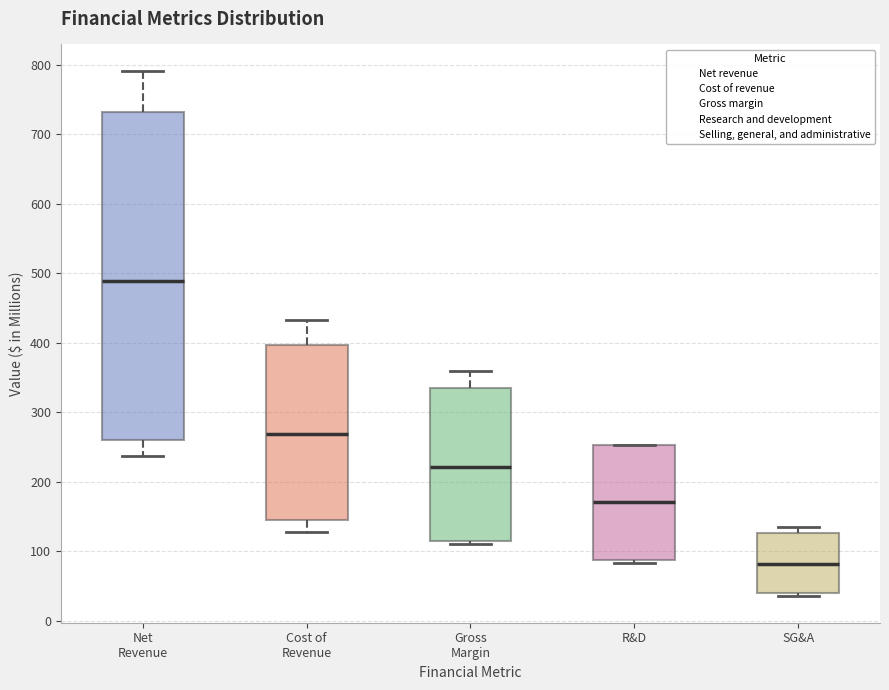

Comparing the boxes themselves (not the whiskers), which one is the tallest?

Net Revenue